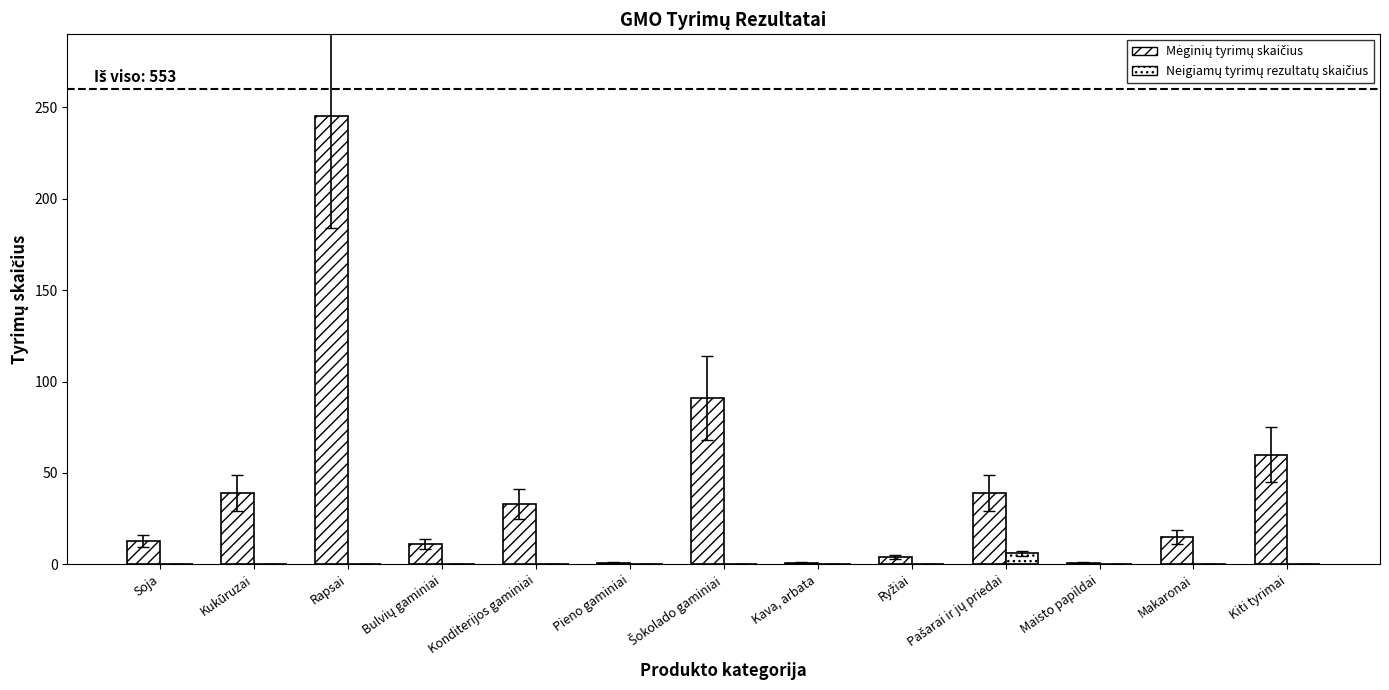

Between Konditerijos gaminiai and Ryžiai, which series saw the biggest shift?

Mėginių tyrimų skaičius